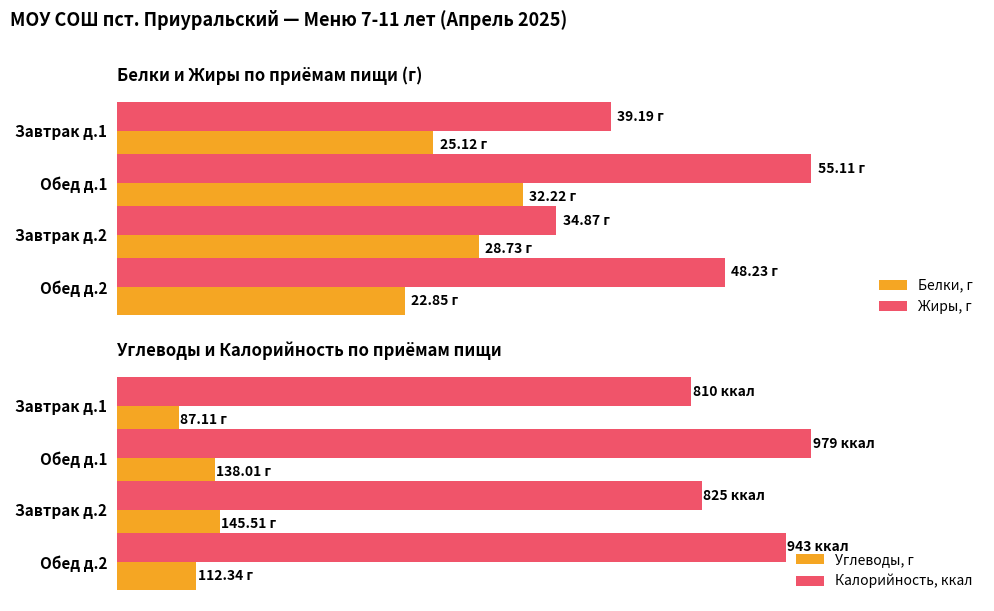

What is the difference between the second highest and minimum values in the Белки, г series?

5.9